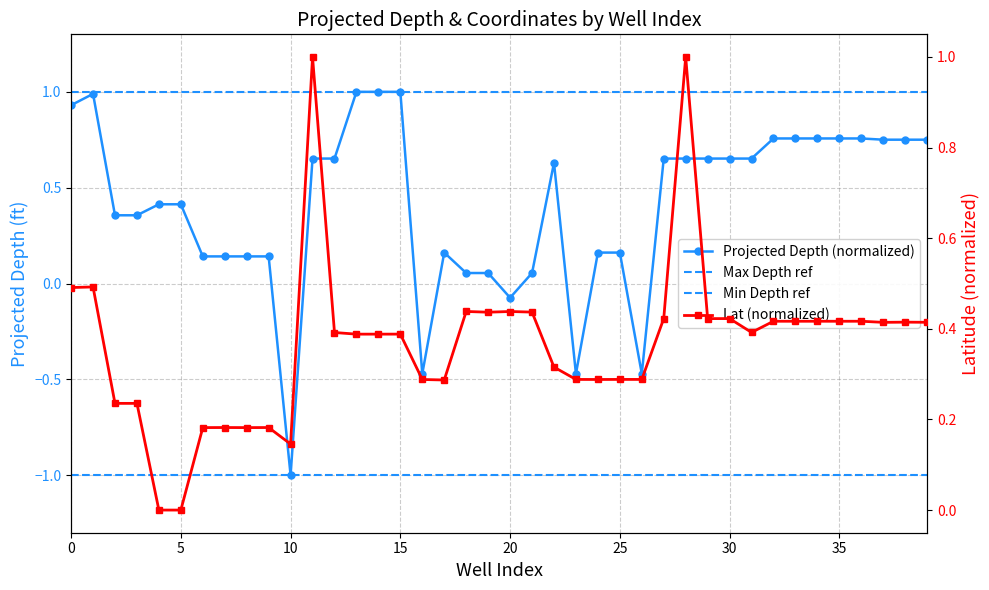

Is this an area chart (filled region under the line)?

No